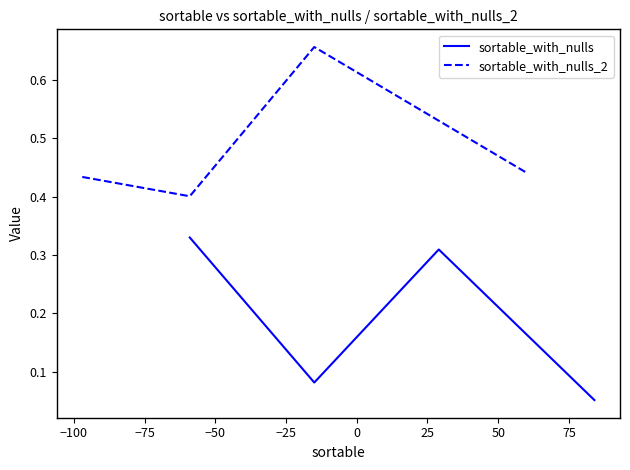

True or false: sortable_with_nulls and sortable_with_nulls_2 cross at least once.

False